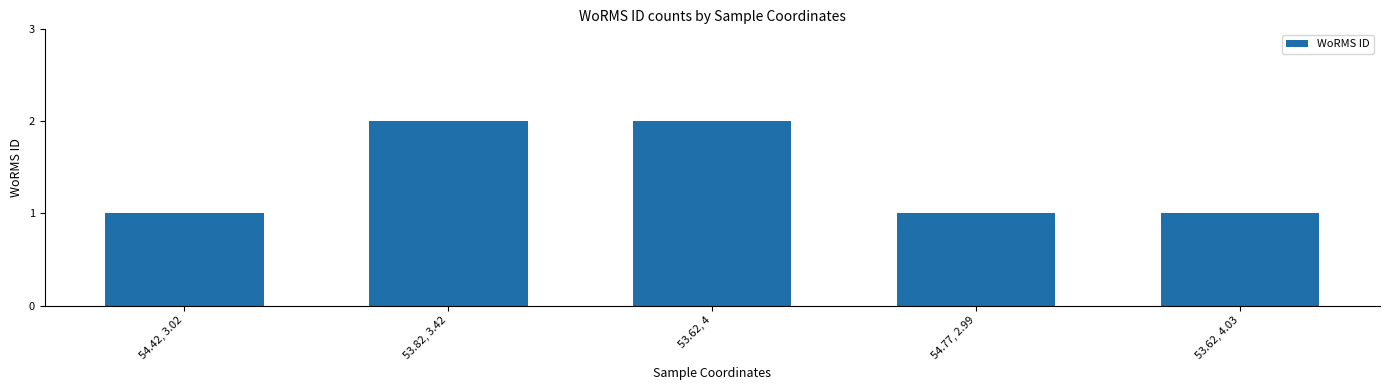

What is the ratio of the value at 54.77, 2.99 to the value at 53.62, 4.03?

1.0